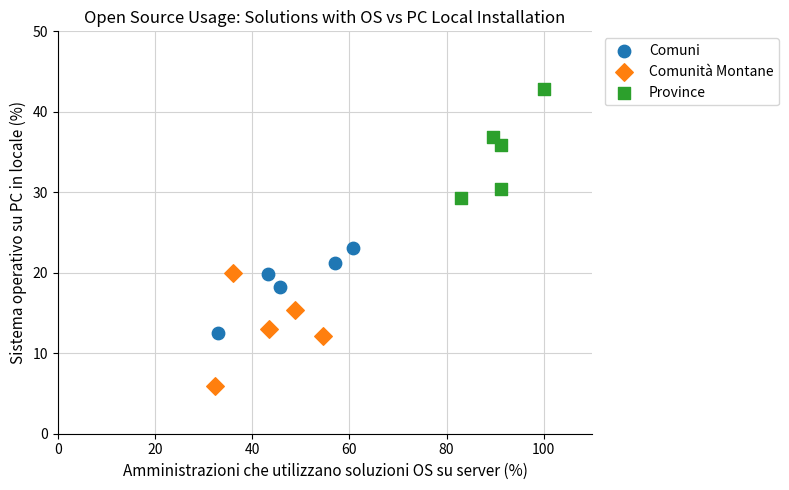

Which series contains the highest Y value?

Province